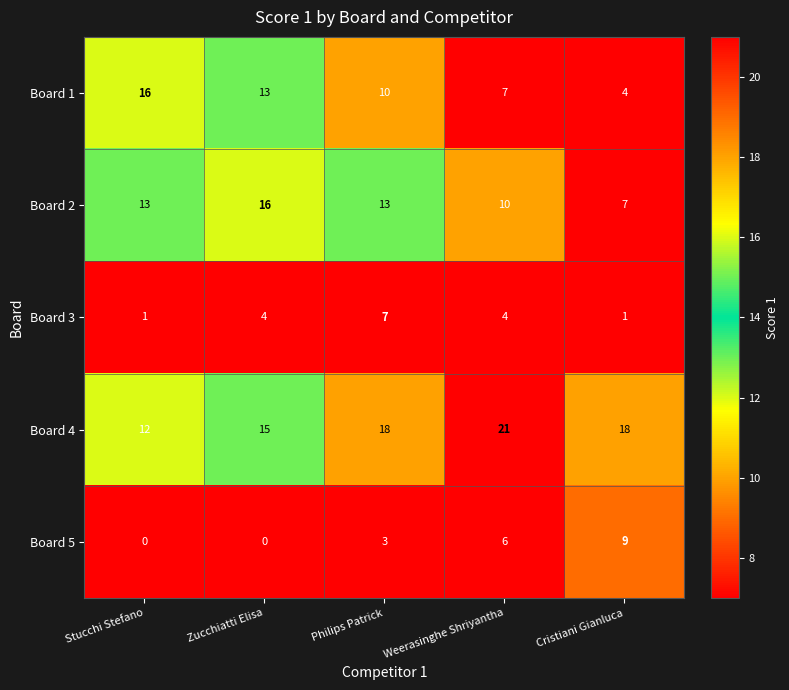

Which series has the largest total across all categories?

Board 4